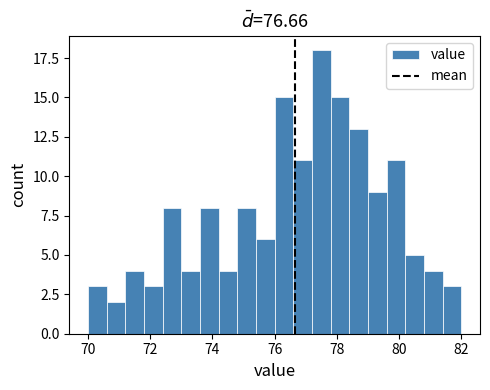

Read against the x-axis, roughly where is the centre of the tallest bar?

77.6